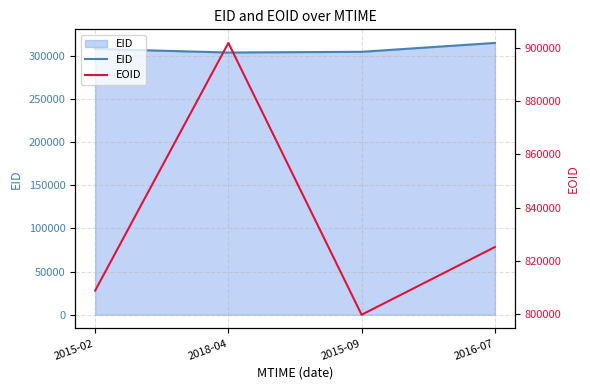

True or false: EID has more than 1 points higher than both neighbors.

False